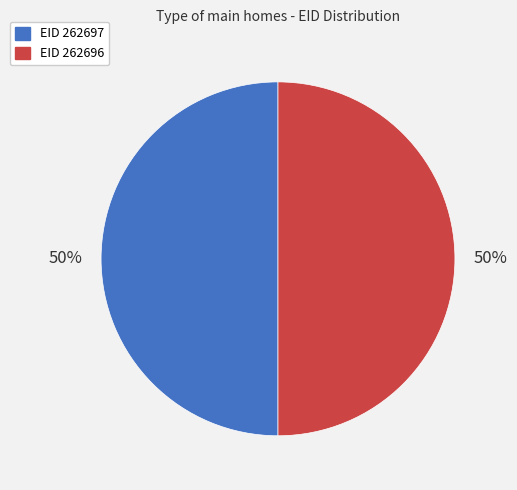

To the nearest percent, what is the average slice percentage?

50%